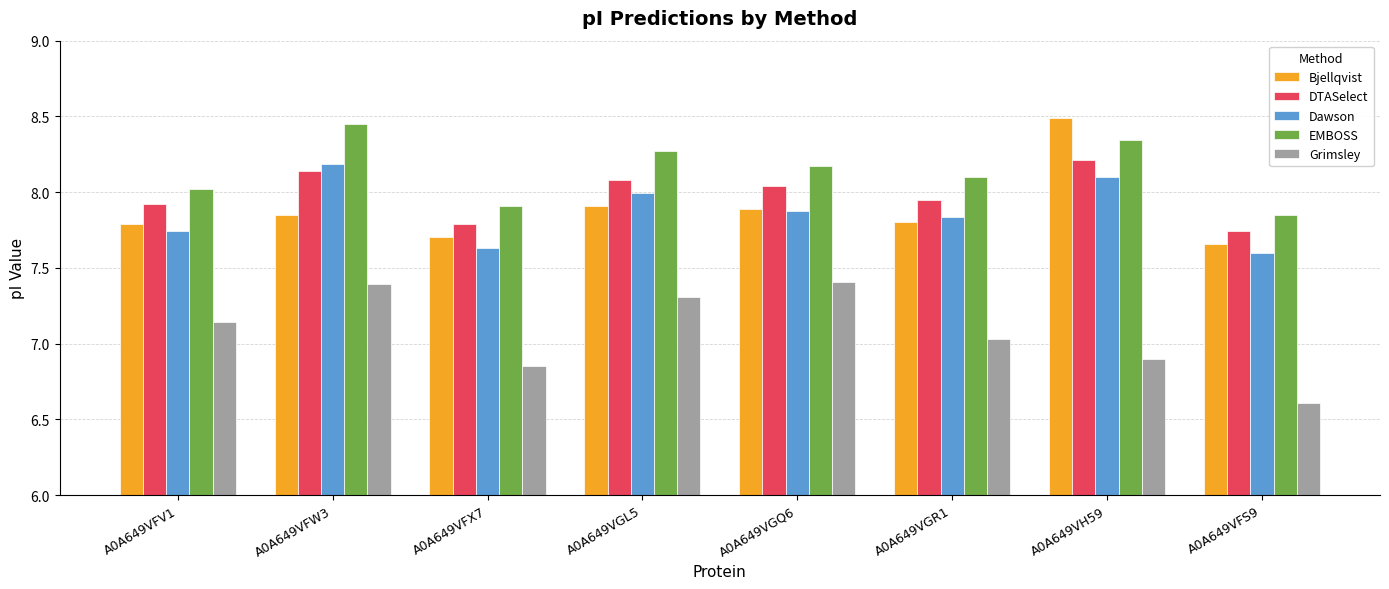

Where is DTASelect nearest to the value 7?

A0A649VFS9